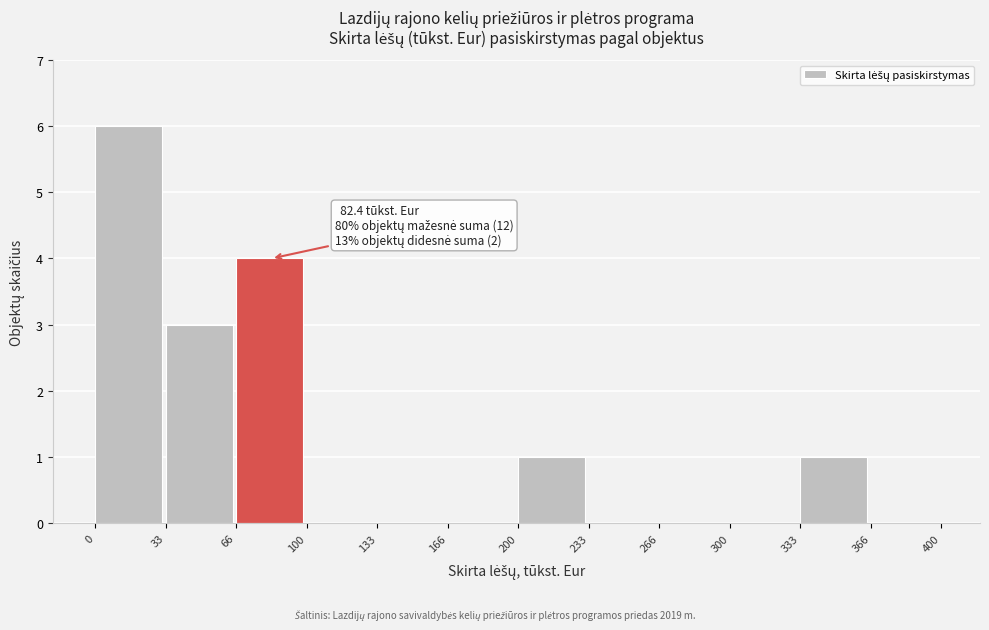

Over which range of the x-axis is the bar tallest?

0 to 33